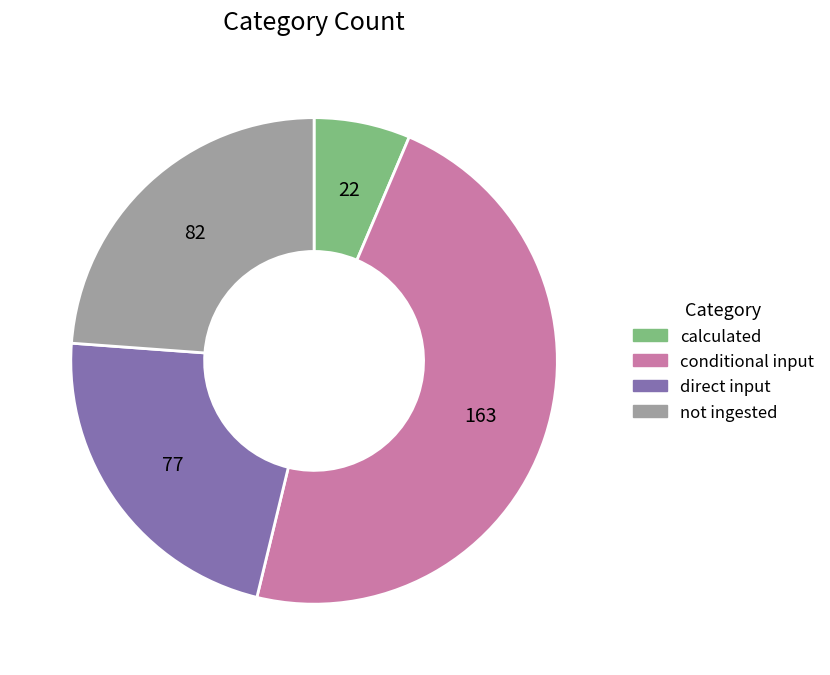

Is the sum of direct input and not ingested greater than half?

No